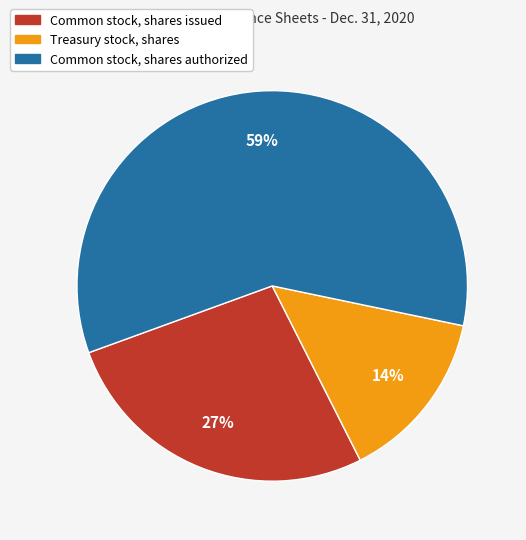

Rank the categories by value from highest to lowest.

Common stock, shares authorized, Common stock, shares issued, Treasury stock, shares